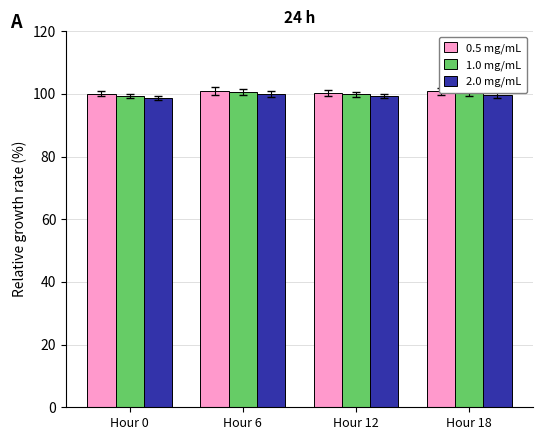

What is the minimum value for 2.0 mg/mL?

98.8